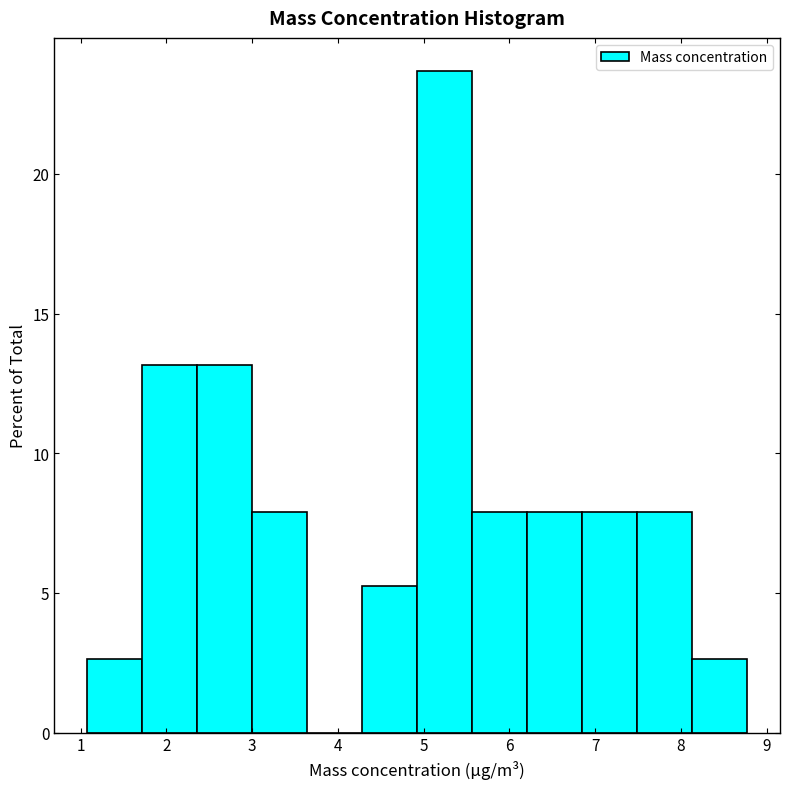

Reading left to right, list every bar in this chart as the range it spans on the x-axis followed by its height. Neither the bar edges nor the heights are printed on the chart, so give them approximately, as read against the axes.

1.1 to 1.7: 2.5
1.7 to 2.4: 13.0
2.4 to 3.0: 13.0
3.0 to 3.6: 8.0
3.6 to 4.3: 0
4.3 to 4.9: 5.5
4.9 to 5.6: 23.5
5.6 to 6.2: 8.0
6.2 to 6.8: 8.0
6.8 to 7.5: 8.0
7.5 to 8.1: 8.0
8.1 to 8.8: 2.5